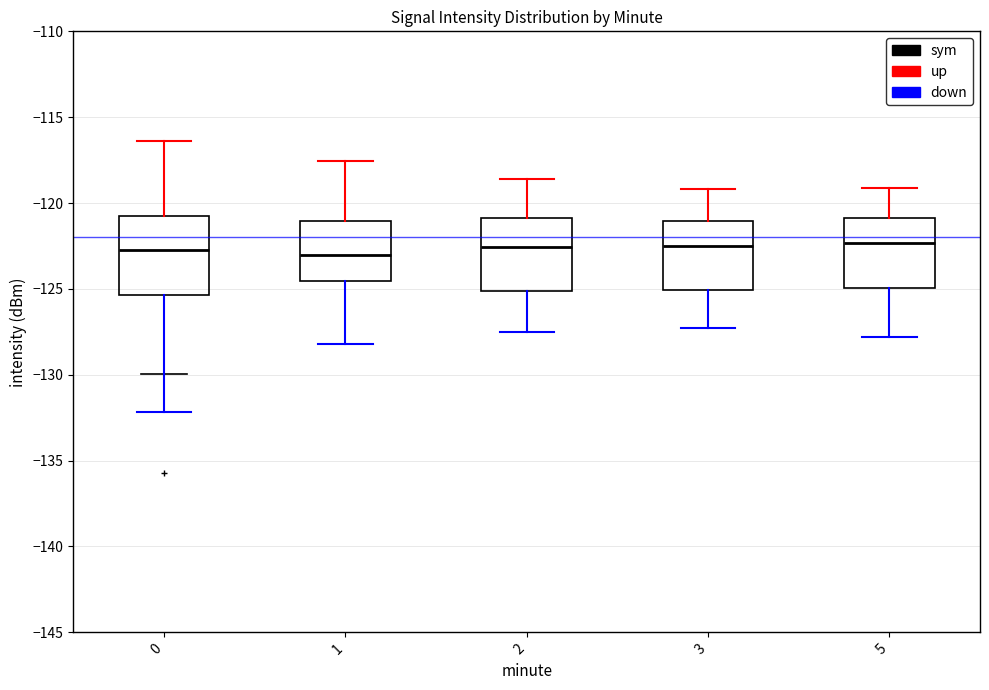

Where is the lower edge of the box at x = 3 on the y-axis? The values are not printed on the chart, so give them approximately, as read against the axis.

-125.0